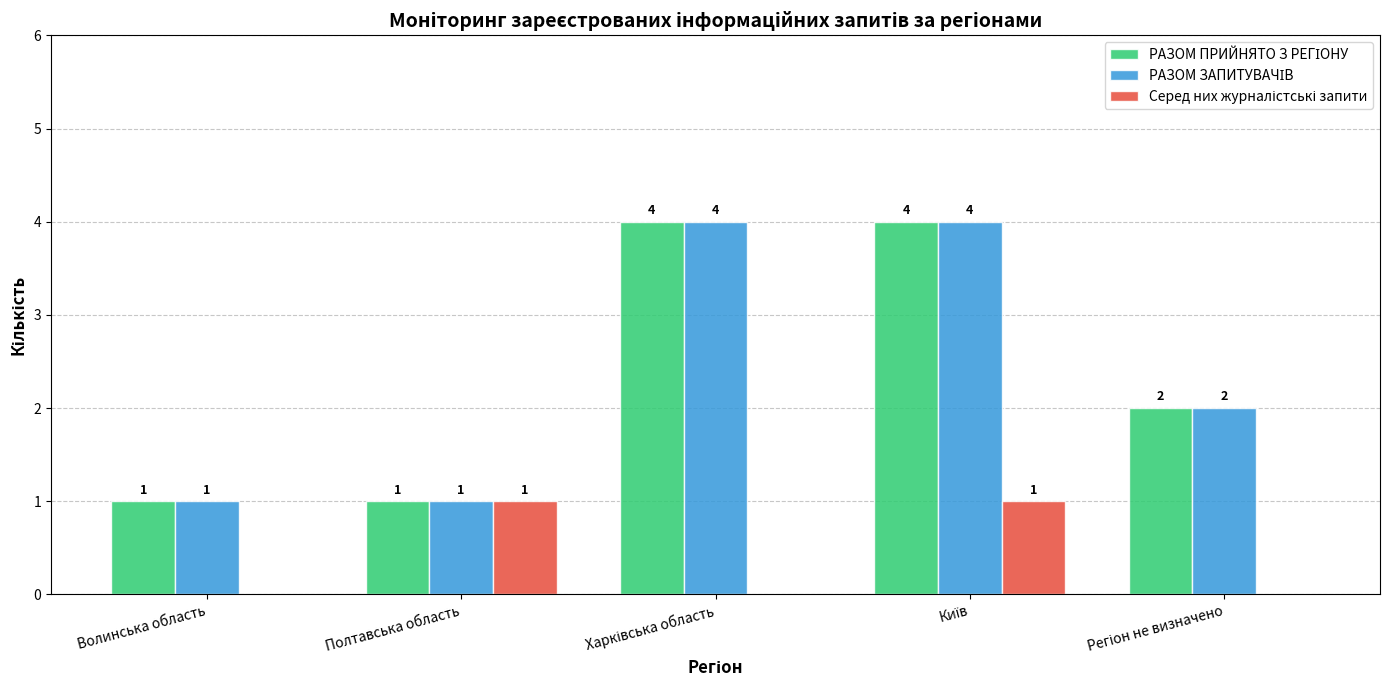

What is the maximum value shown in the chart?

4